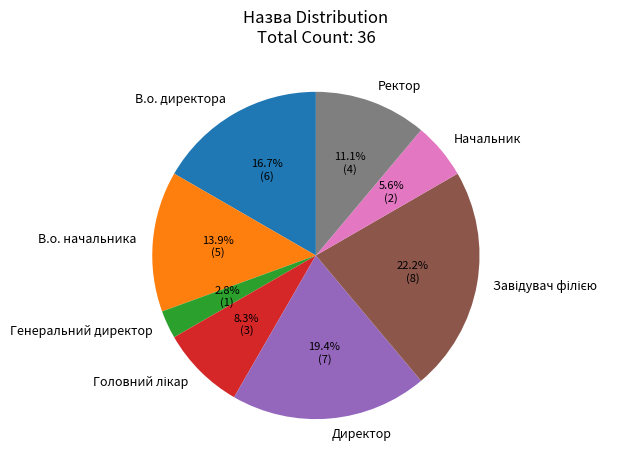

Which category has the smallest portion of the pie?

Генеральний директор